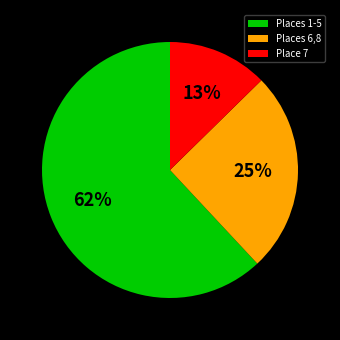

To the nearest percent, what percentage of the pie is Places 6,8?

25%